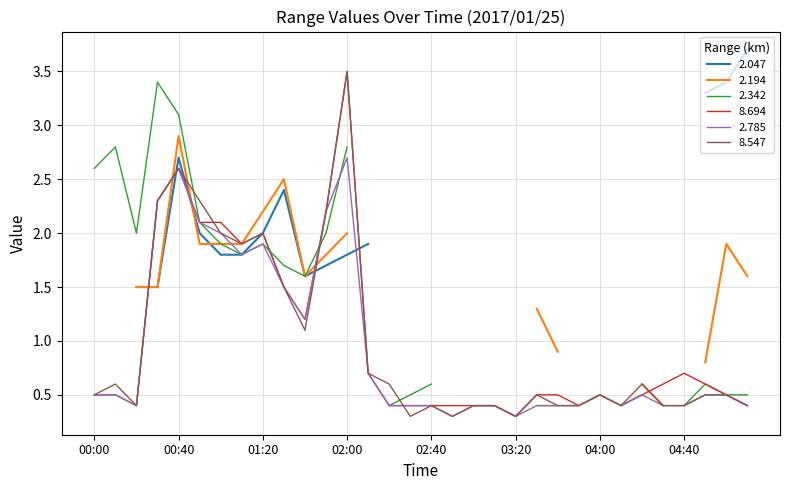

Is the value of 8.694 at 03:40 greater than the value of 2.785 at 05:10?

Yes